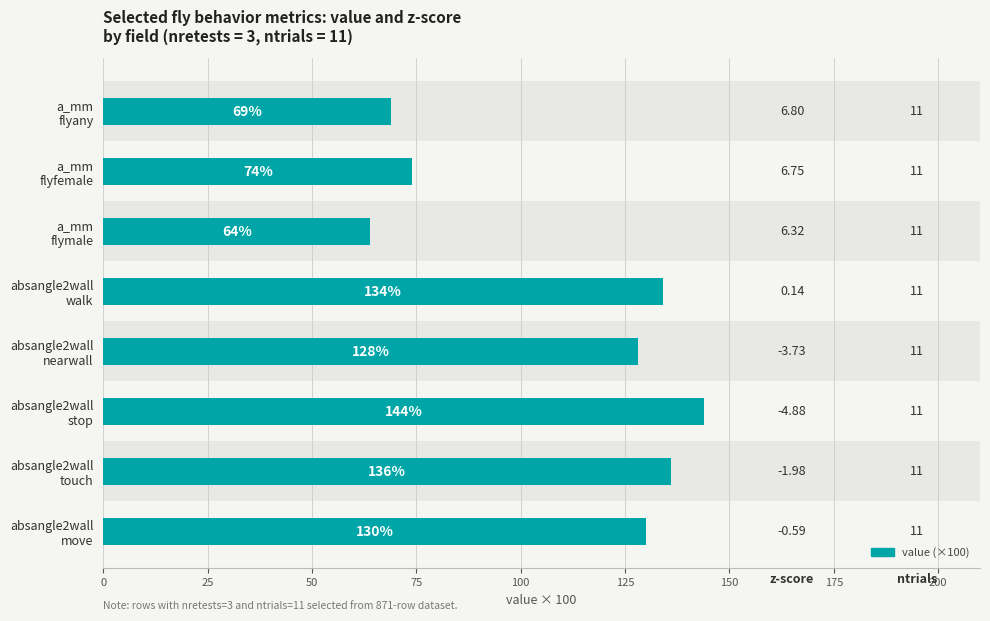

Count the number of values greater than 130.

3